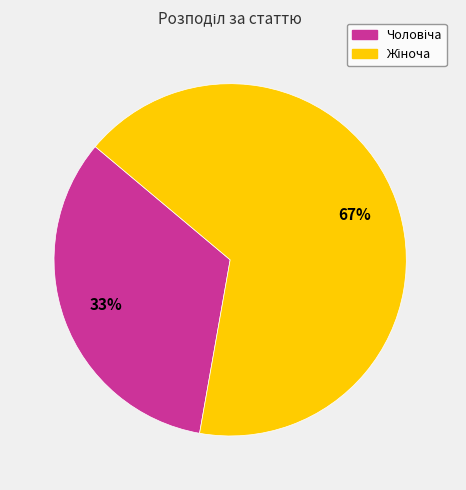

Does any single category account for the majority?

Yes